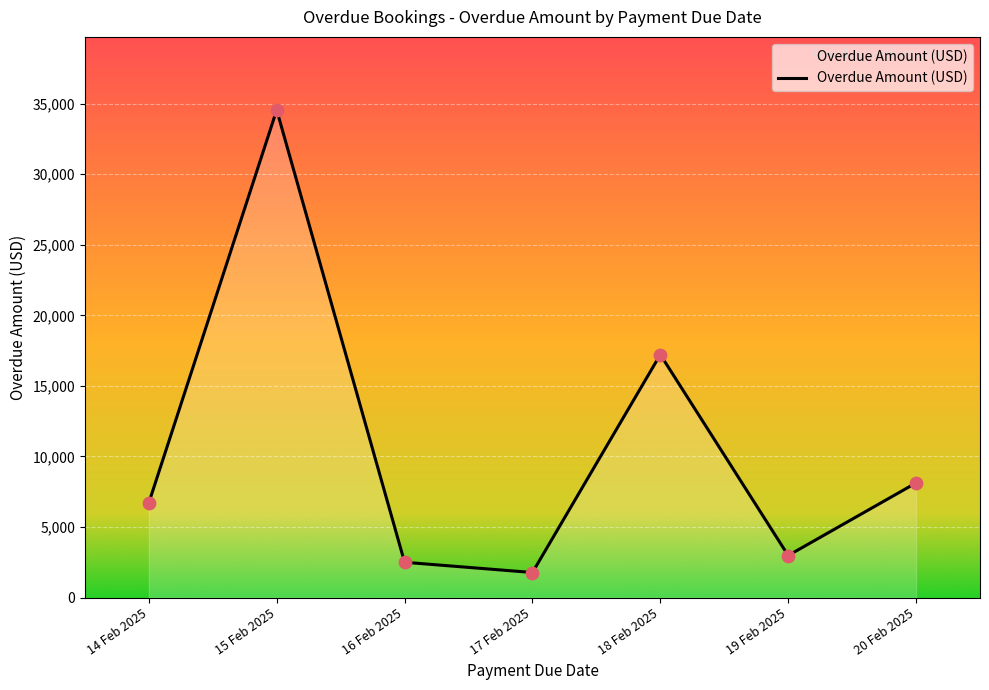

Which has a higher value, 14 Feb 2025 or 17 Feb 2025?

14 Feb 2025